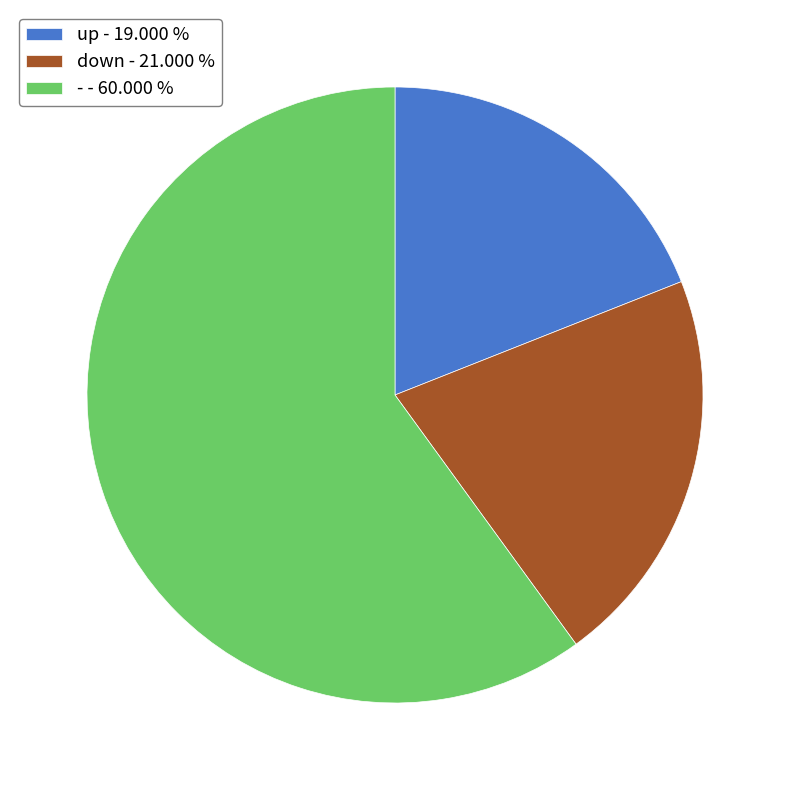

Which category accounts for the majority?

-